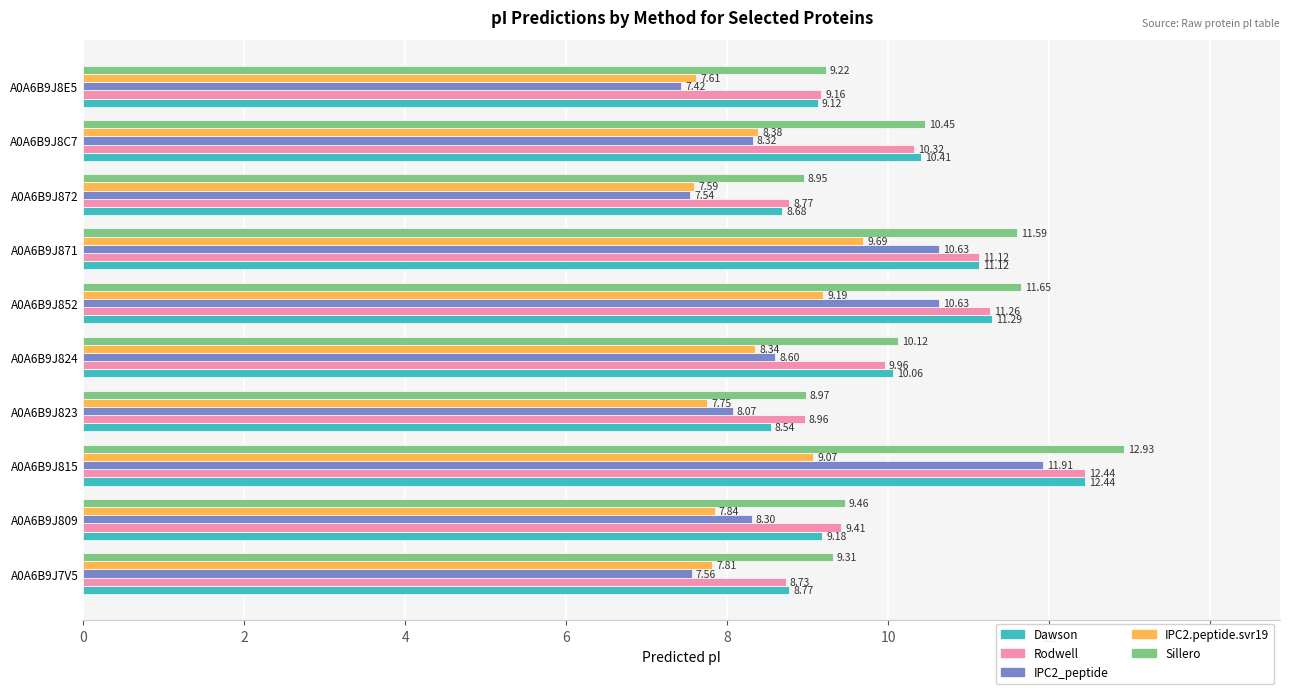

What is the spread (max minus min) of values at A0A6B9J871?

1.9